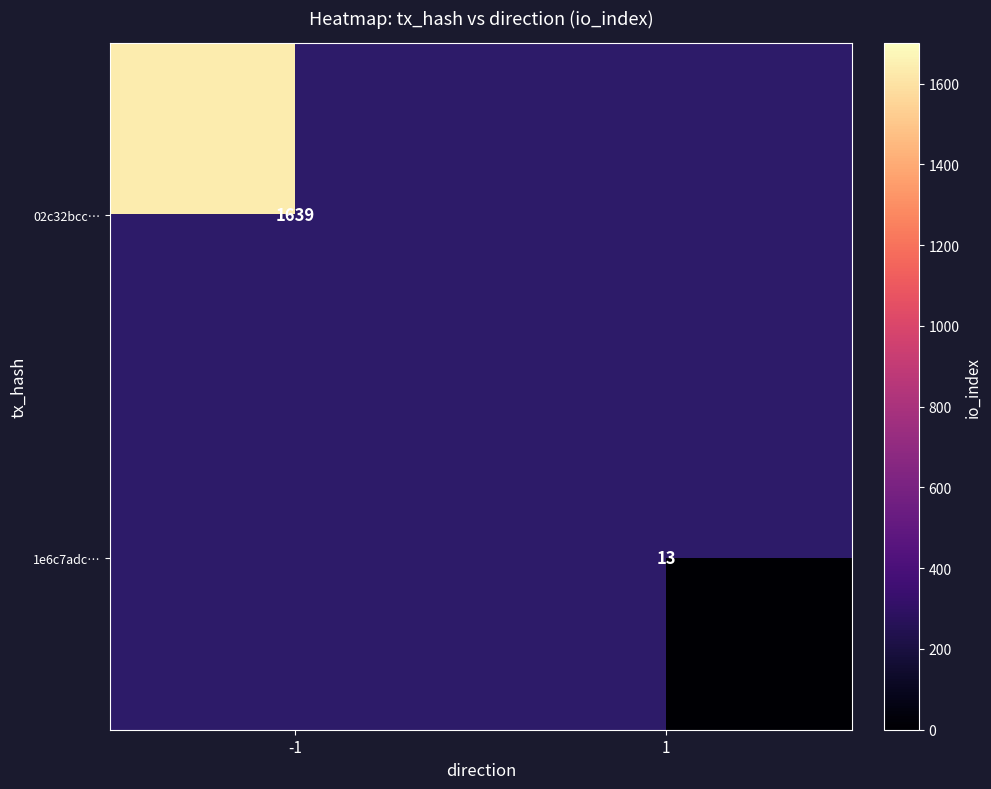

Is the value of 02c32bcc… at -1 greater than the value of 1e6c7adc… at 1?

Yes